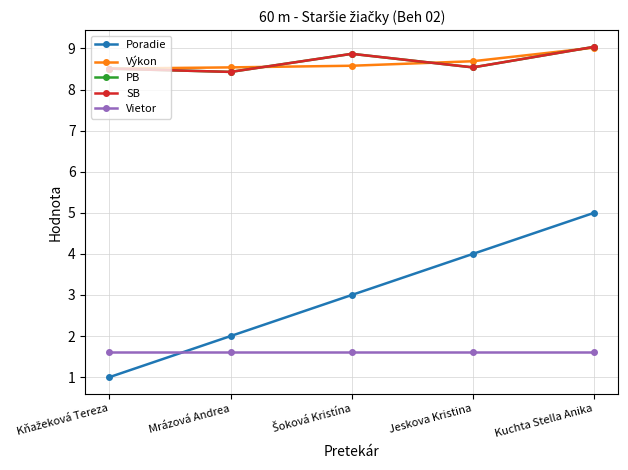

What is the difference between the highest and lowest values at Mrázová Andrea?

6.9